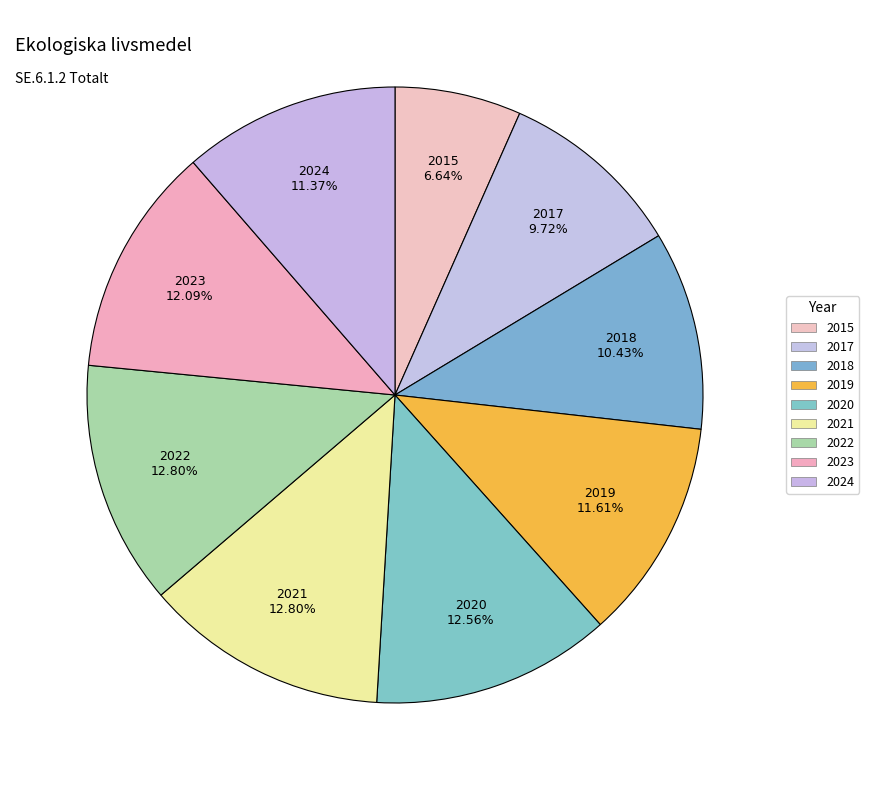

Count the number of slices in the pie.

9